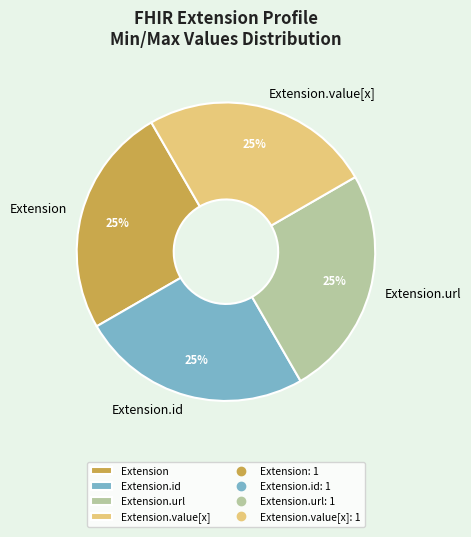

Count the number of slices in the pie.

4